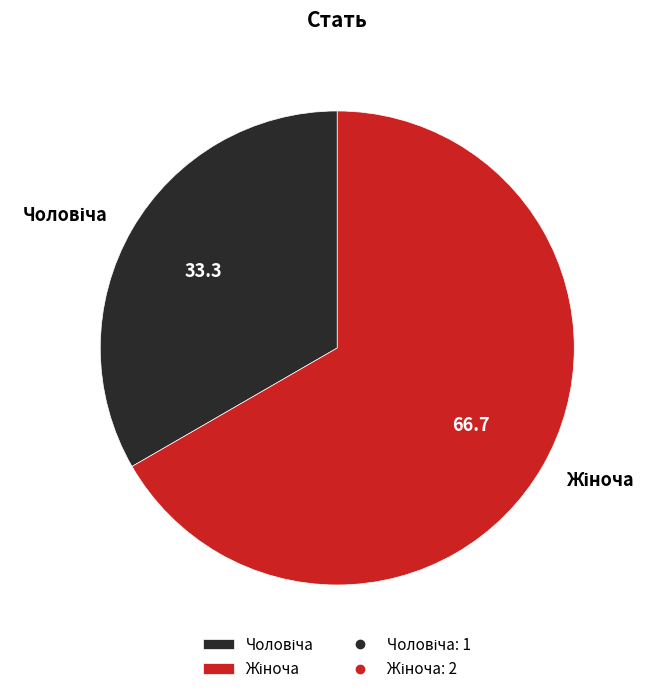

Is there a majority slice in this chart?

Yes